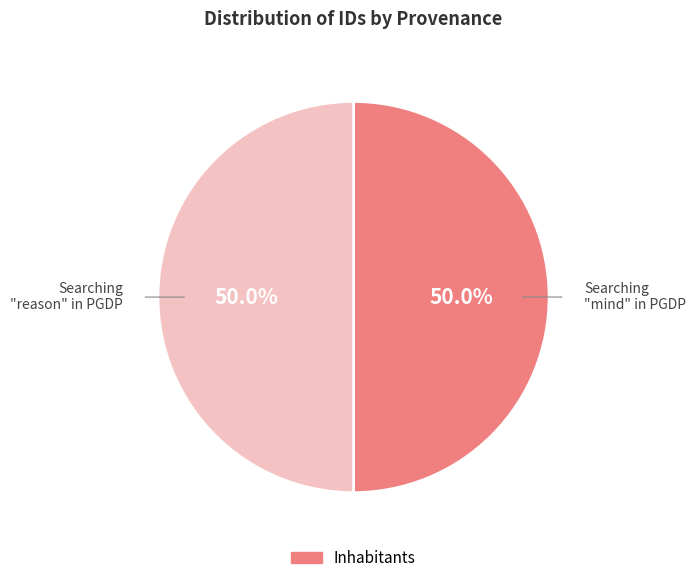

Which category accounts for the majority?

Searching "reason" in PGDP